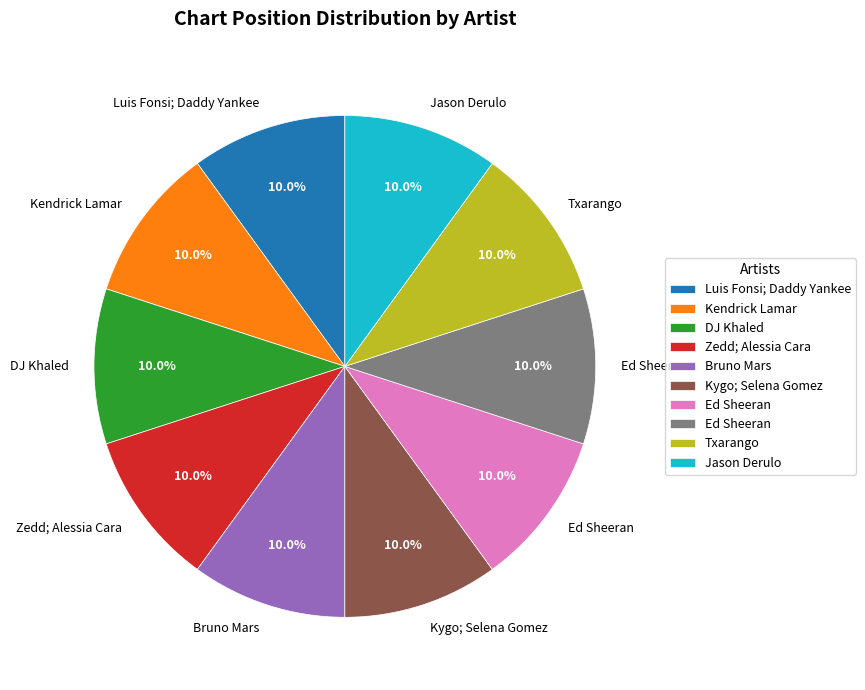

Is there any slice that represents more than half of the pie?

No